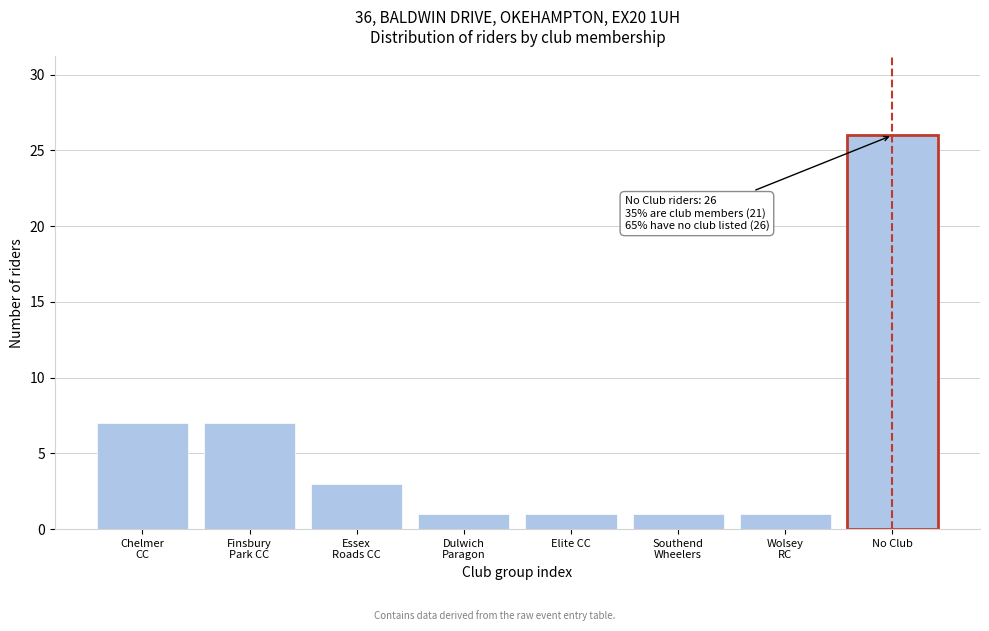

Reading right to left, list all the values displayed in this chart.

26	1	1	1	1	3	7	7